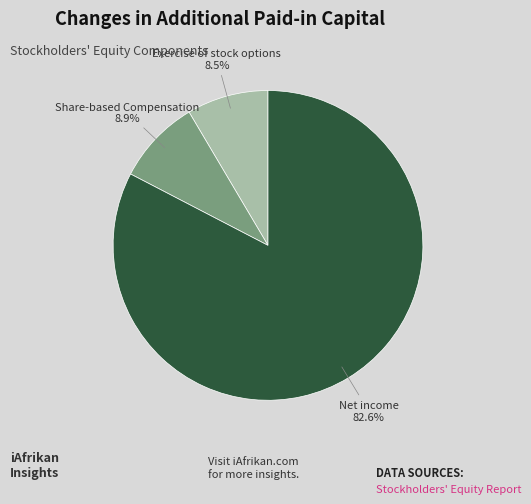

Approximately how many times larger is the value at Net income compared to Share-based Compensation?

9.3